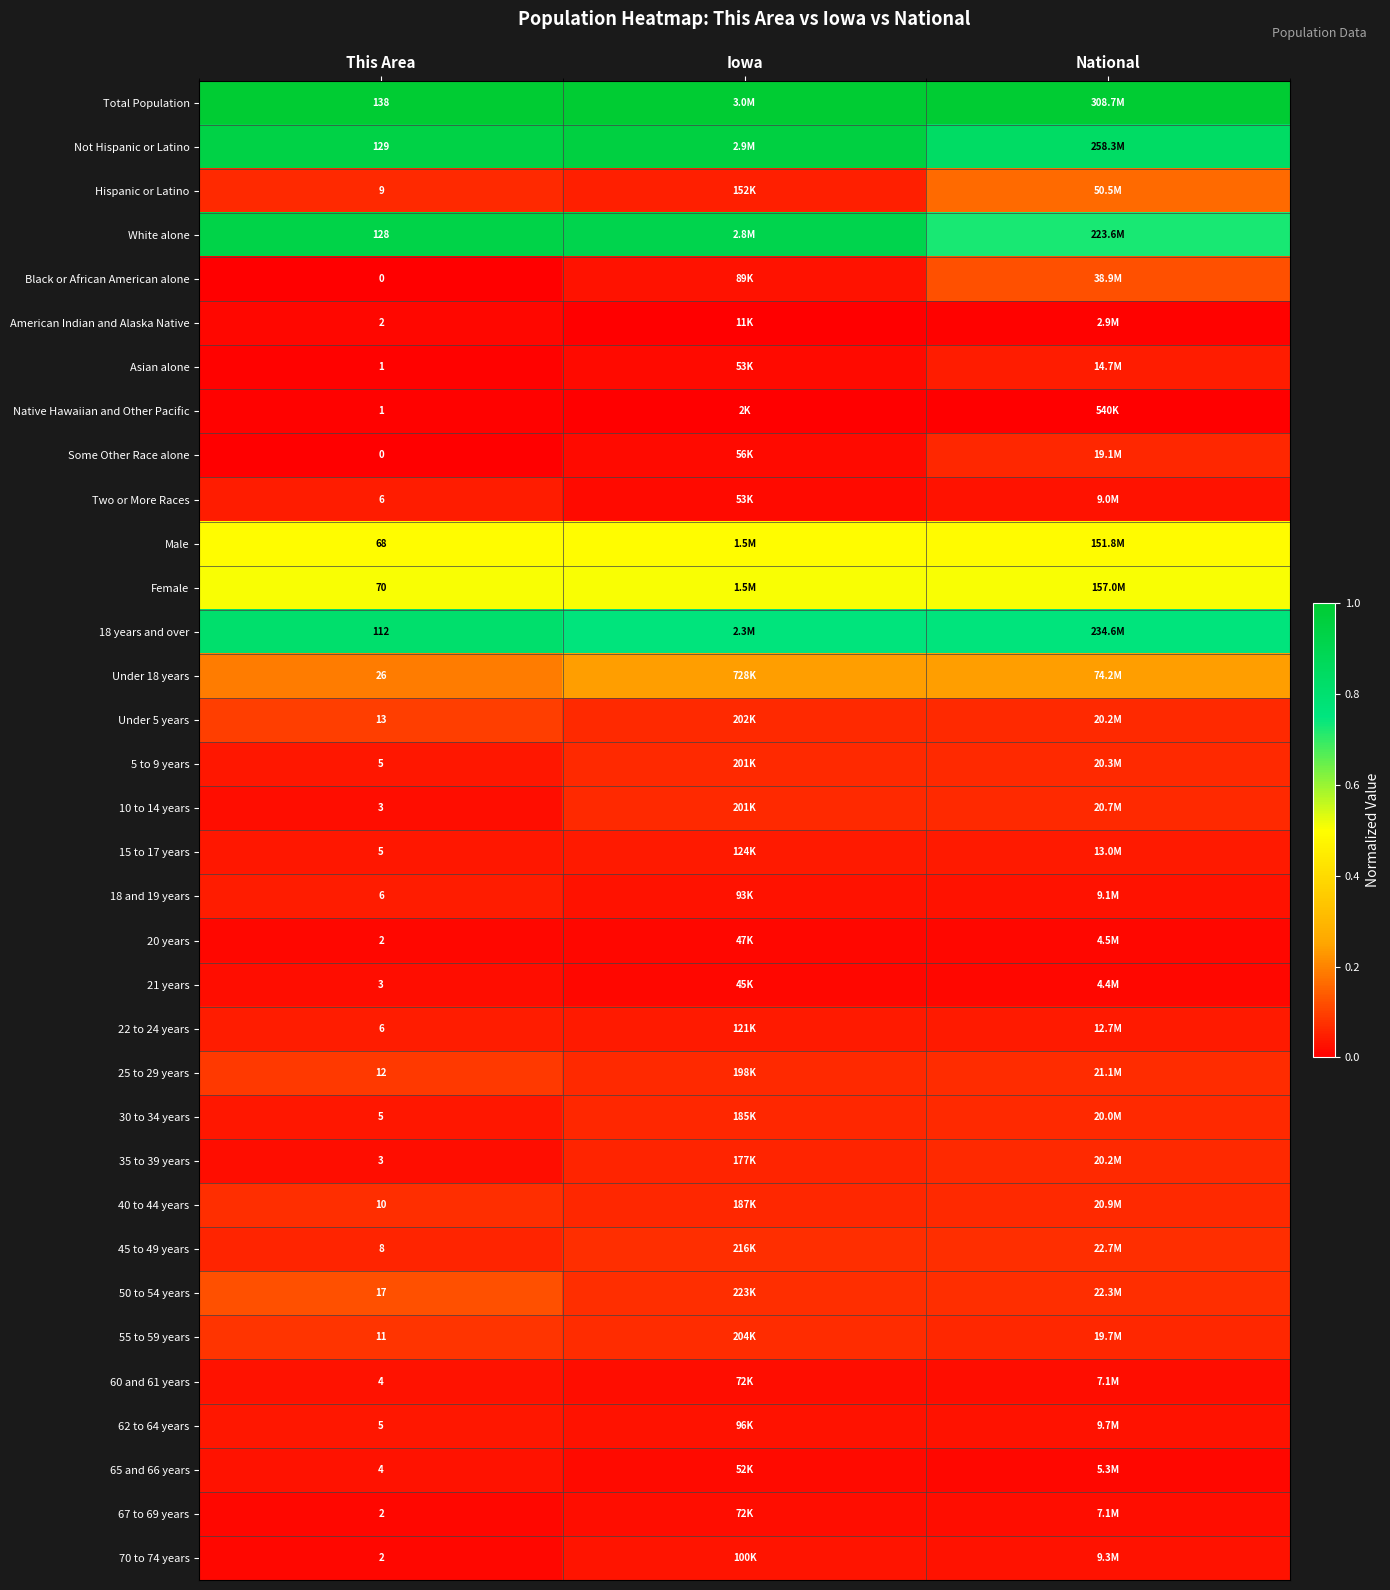

Rank the series by their maximum value, from lowest to highest.

Native Hawaiian and Other Pacific, American Indian and Alaska Native, 20 years, 21 years, 67 to 69 years, 60 and 61 years, 65 and 66 years, 70 to 74 years, 62 to 64 years, 15 to 17 years, Two or More Races, 18 and 19 years, 22 to 24 years, Asian alone, Some Other Race alone, 30 to 34 years, 35 to 39 years, 5 to 9 years, 10 to 14 years, 45 to 49 years, 40 to 44 years, 55 to 59 years, 25 to 29 years, Under 5 years, 50 to 54 years, Black or African American alone, Hispanic or Latino, Under 18 years, Male, Female, 18 years and over, White alone, Not Hispanic or Latino, Total Population